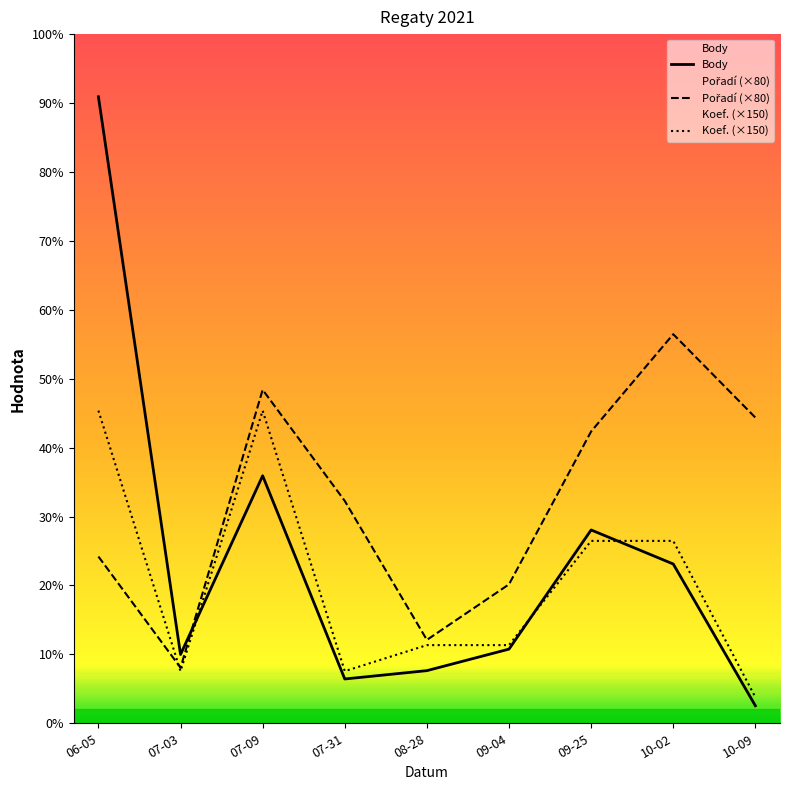

Is the value of Pořadí (×80) at 07-31 greater than the value of Body at 06-05?

No